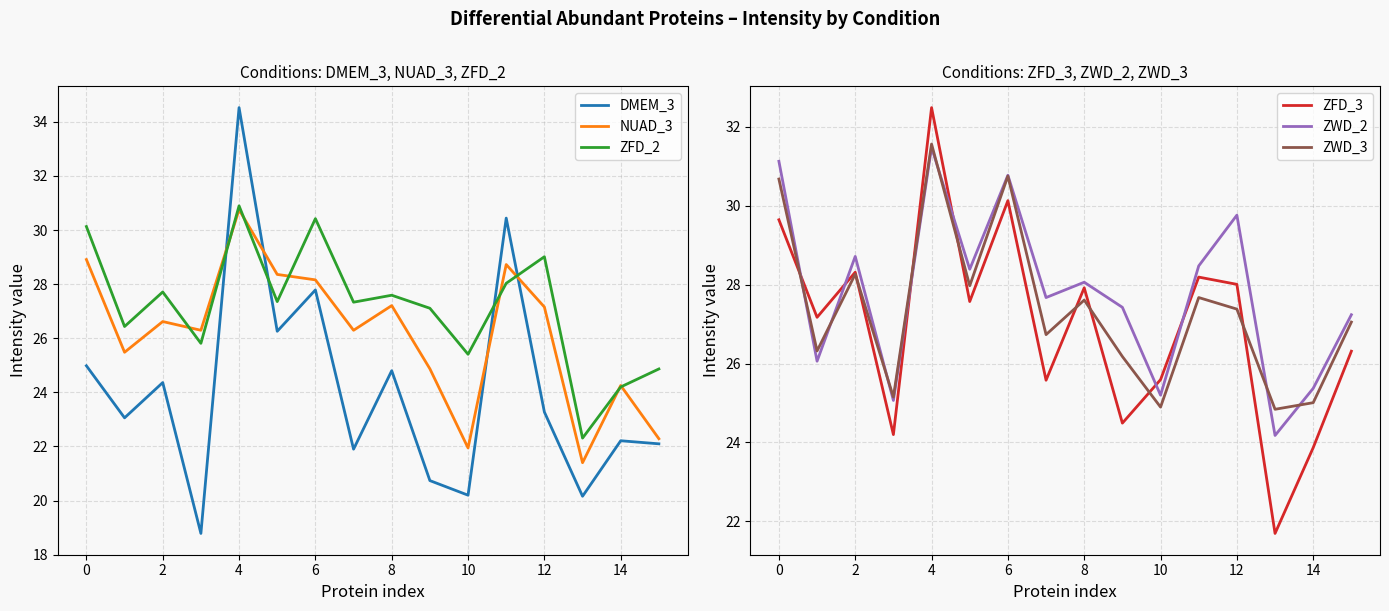

How many times do ZWD_3 and NUAD_3 cross each other?

6